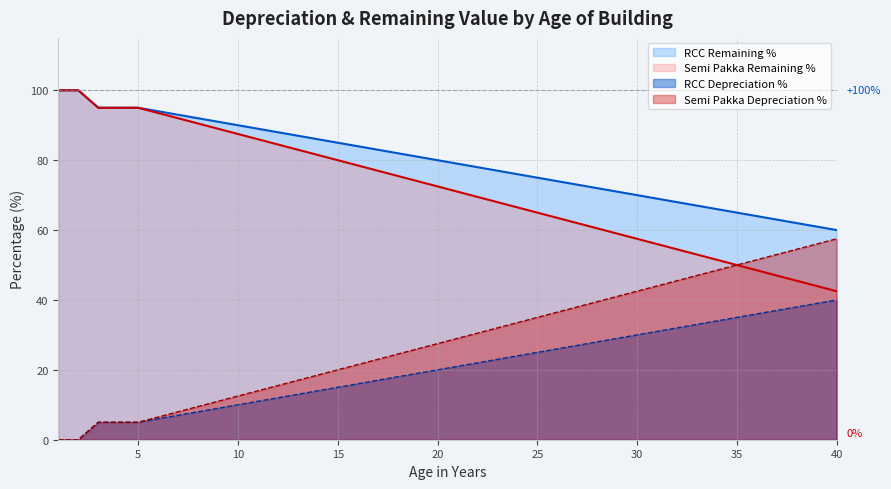

How many data points in RCC Remaining % are above 21?

19